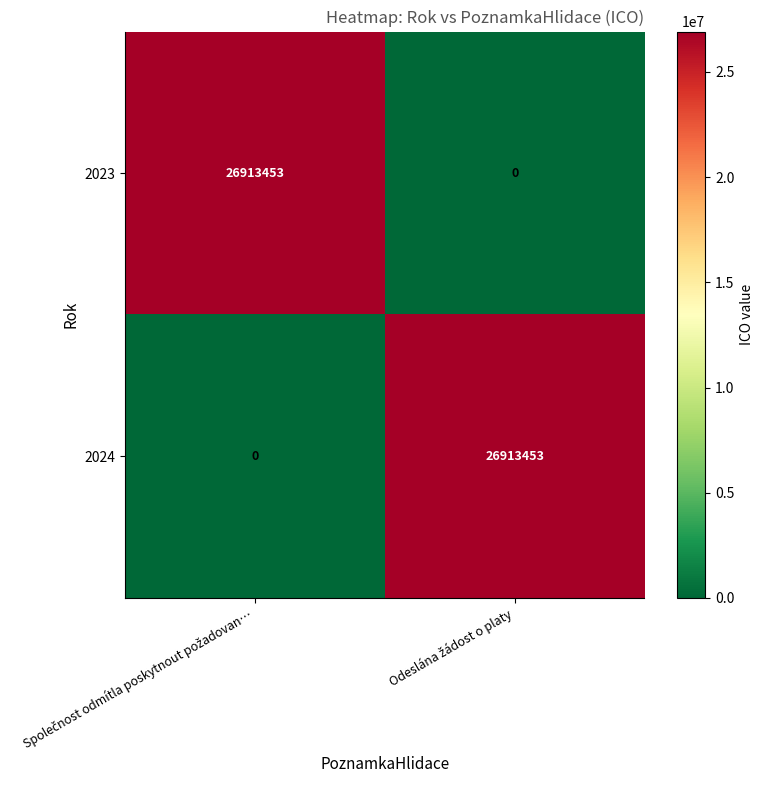

Reading left to right, transcribe all the data shown in this chart.

2023: 26913453	0
2024: 0	26913453